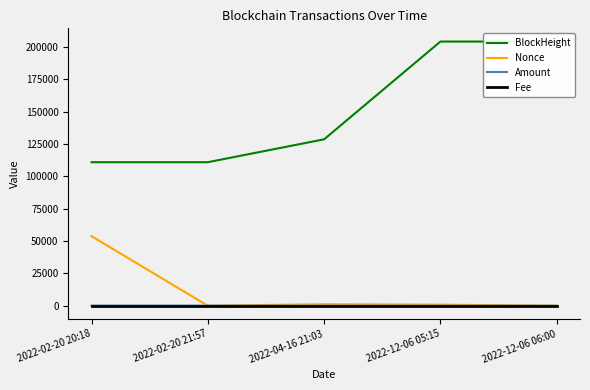

At which category is the sum across all series the highest?

2022-12-06 05:15